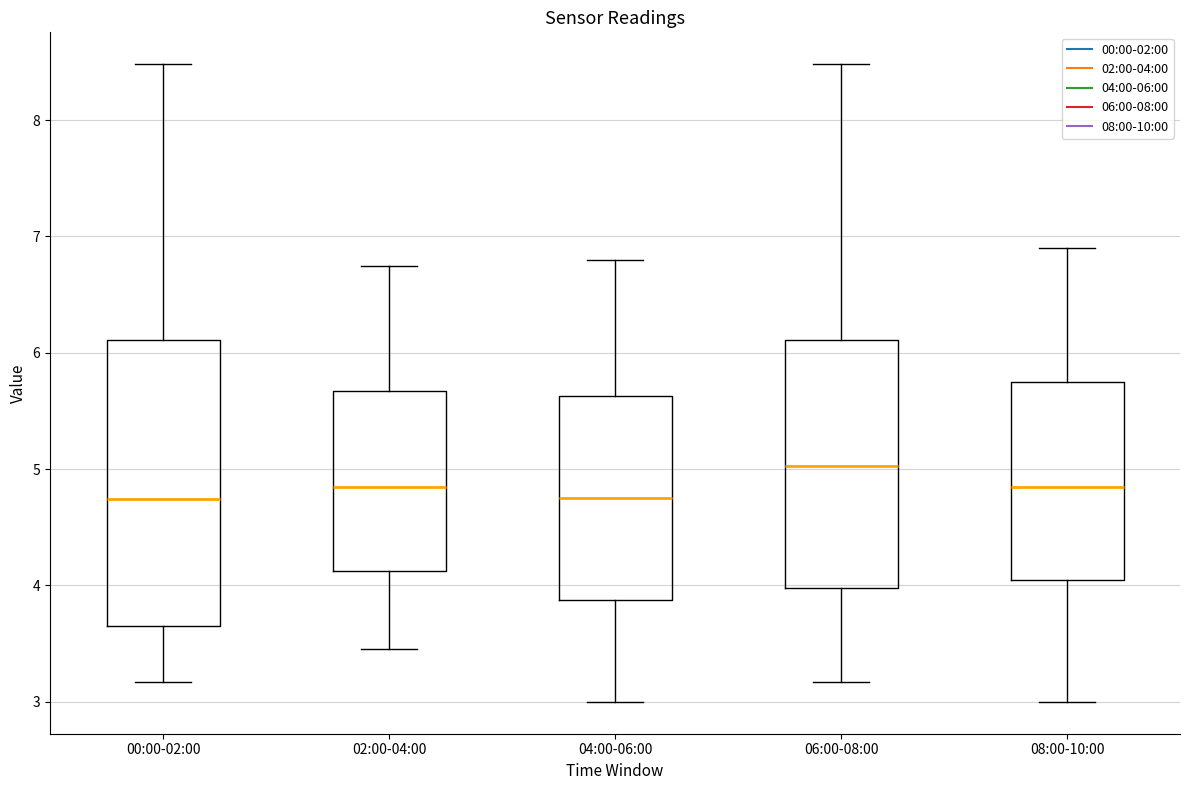

Reading left to right, transcribe this box plot: for each box, give where its median line is, the range the box spans, and where its two whiskers end, as read against the y-axis. The values are not printed on the chart, so give them approximately, as read against the axis.

00:00-02:00: median 4.7, box 3.7 to 6.1, whiskers 3.2 to 8.5
02:00-04:00: median 4.9, box 4.1 to 5.7, whiskers 3.5 to 6.8
04:00-06:00: median 4.8, box 3.9 to 5.6, whiskers 3.0 to 6.8
06:00-08:00: median 5.0, box 4.0 to 6.1, whiskers 3.2 to 8.5
08:00-10:00: median 4.9, box 4.1 to 5.8, whiskers 3.0 to 6.9